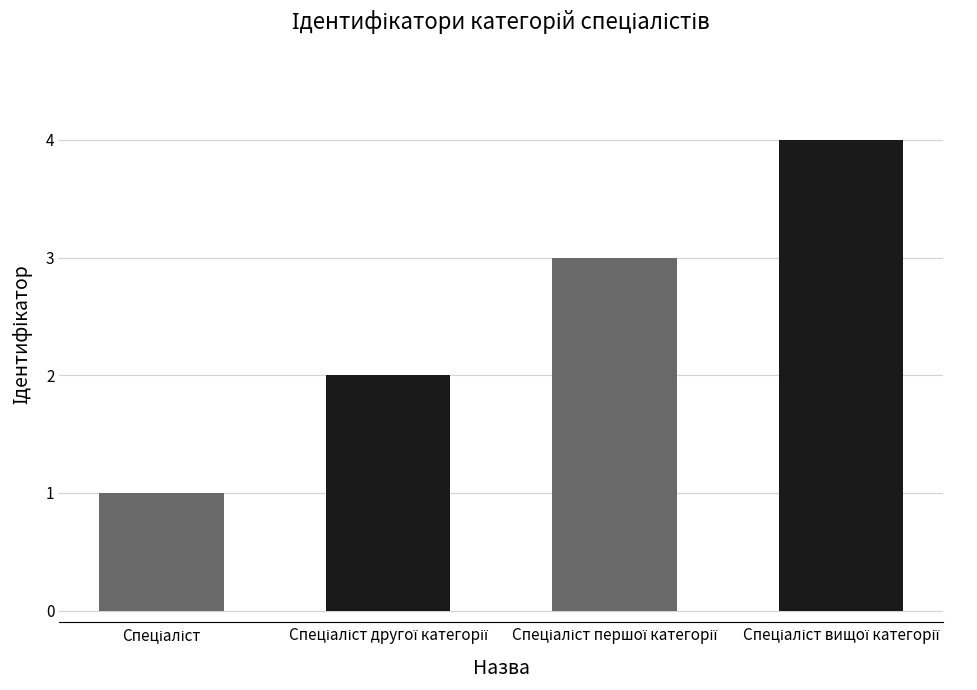

What is the greatest value displayed?

4